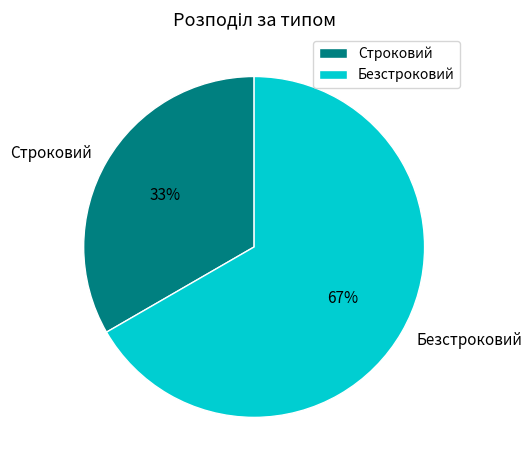

Do Безстроковий and Строковий together represent more than half of the pie?

Yes